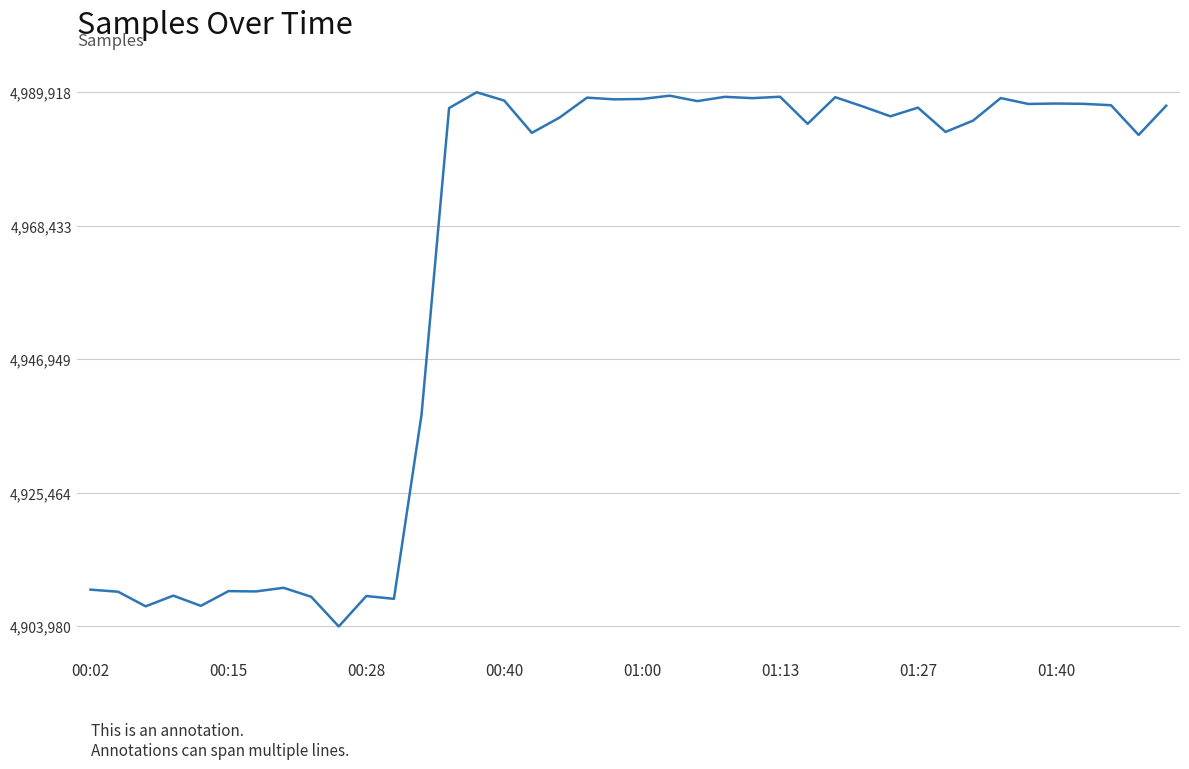

What is the greatest value displayed?

4989918